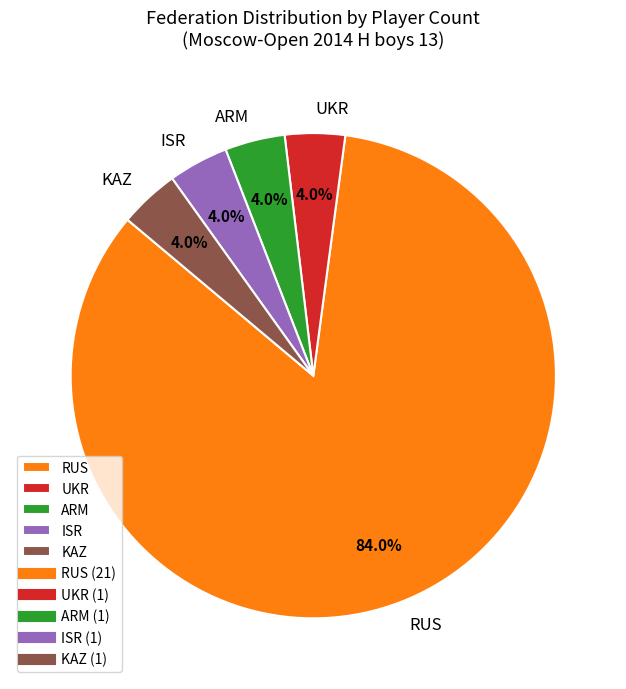

What is the majority slice?

RUS